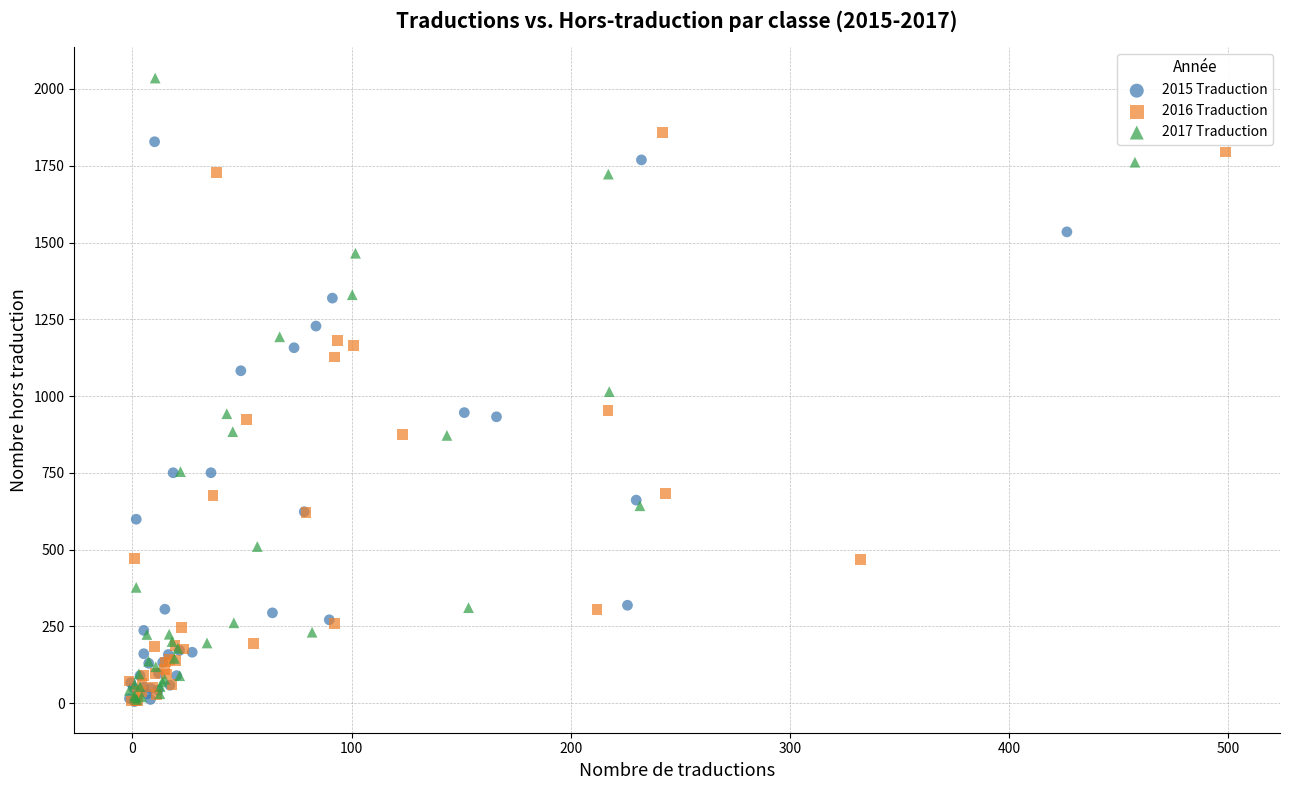

Which series has the widest spread of Y values?

2017 Traduction